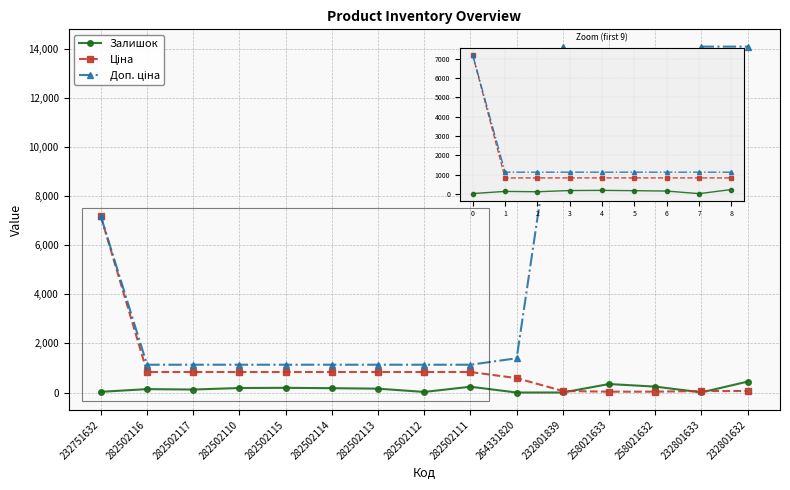

Is it true that Залишок equals 140.0 at 282502116?

True